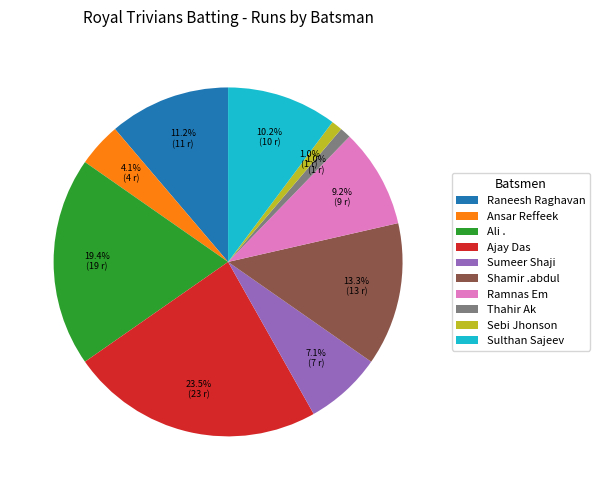

Combined, do Thahir Ak and Sulthan Sajeev account for over 50%?

No